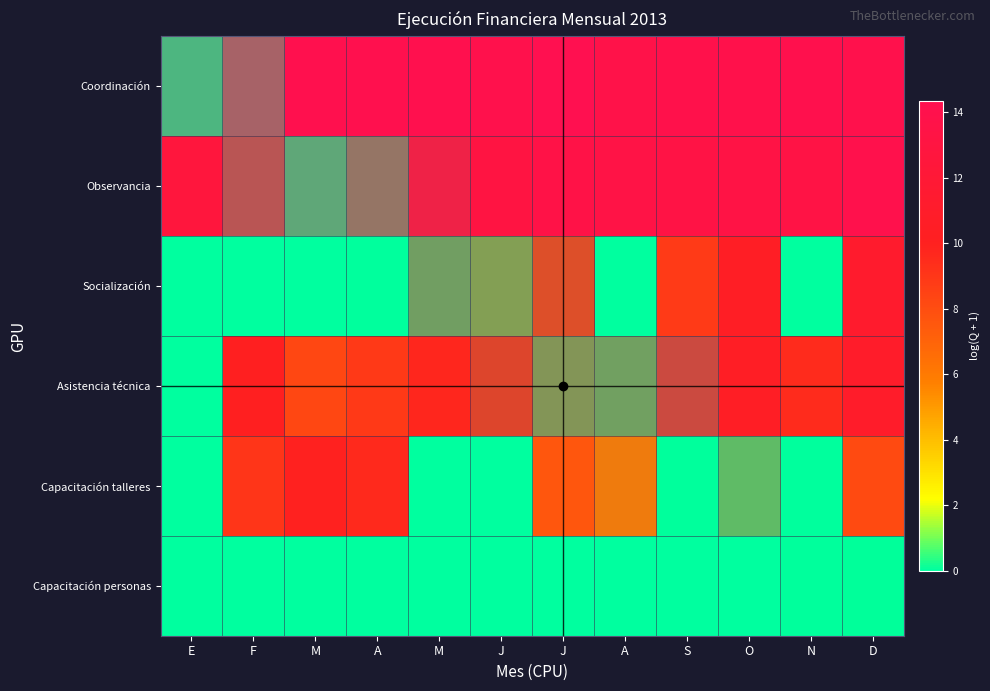

At which category is the sum across all series the highest?

D